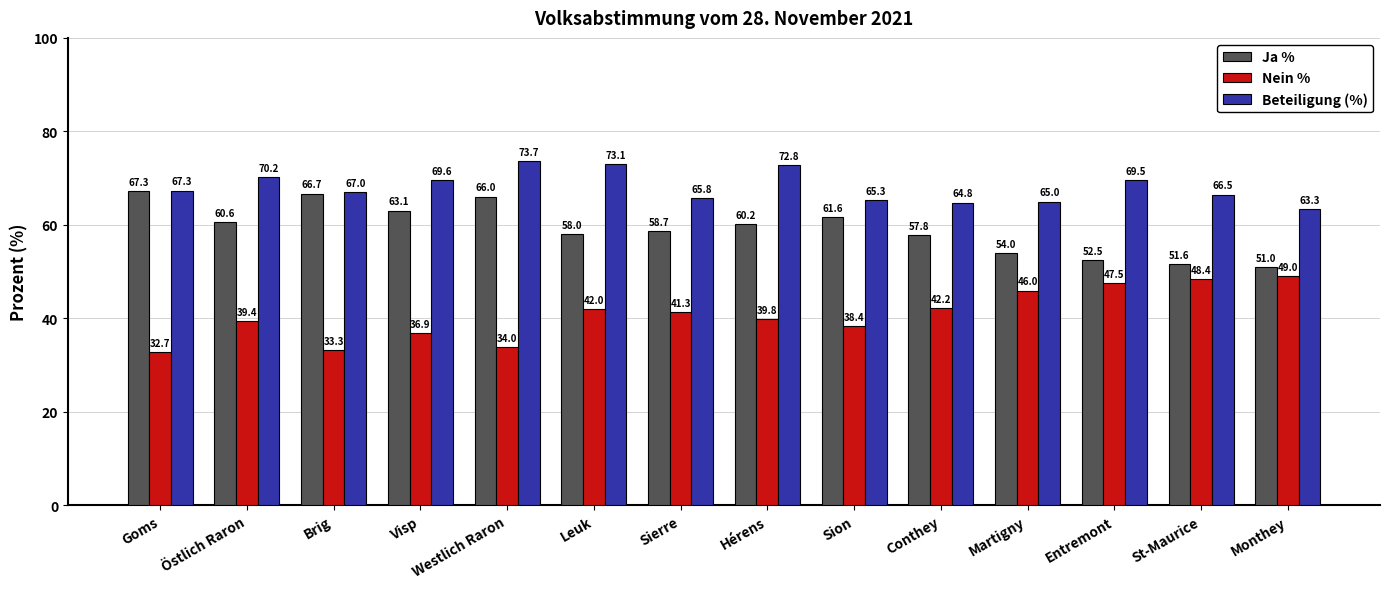

What is the approximate value of Nein % at Entremont?

47.5